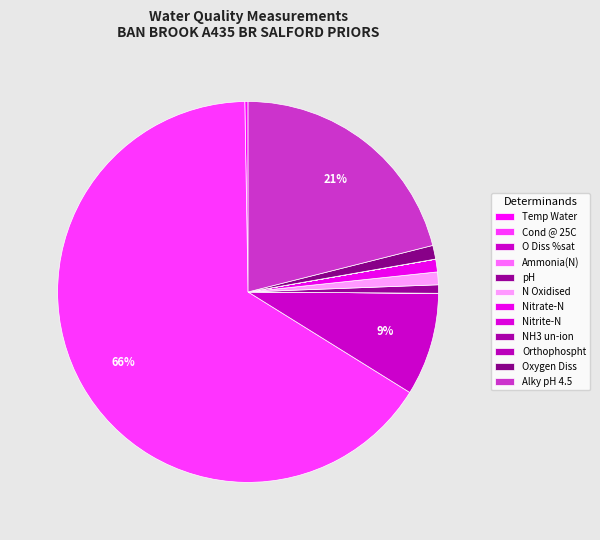

Which category accounts for the majority?

Cond @ 25C